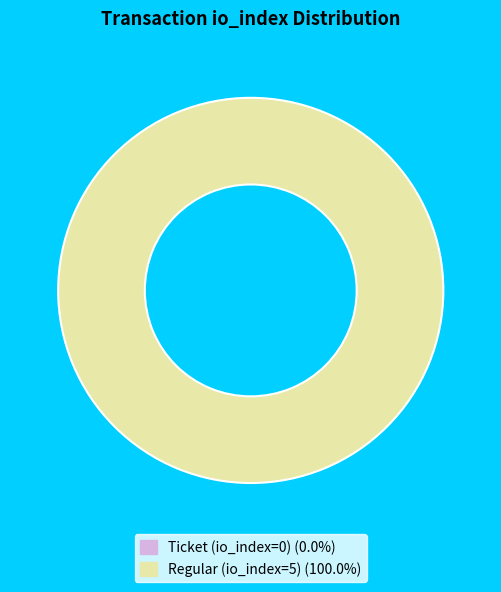

How many segments does this pie chart have?

2